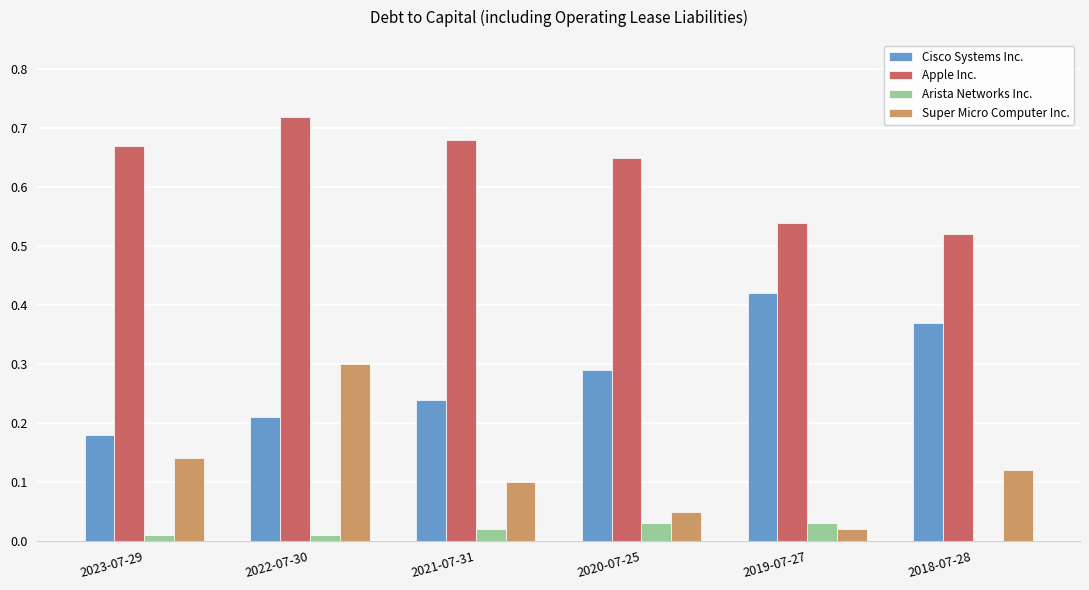

At which category is the sum across all series the highest?

2022-07-30